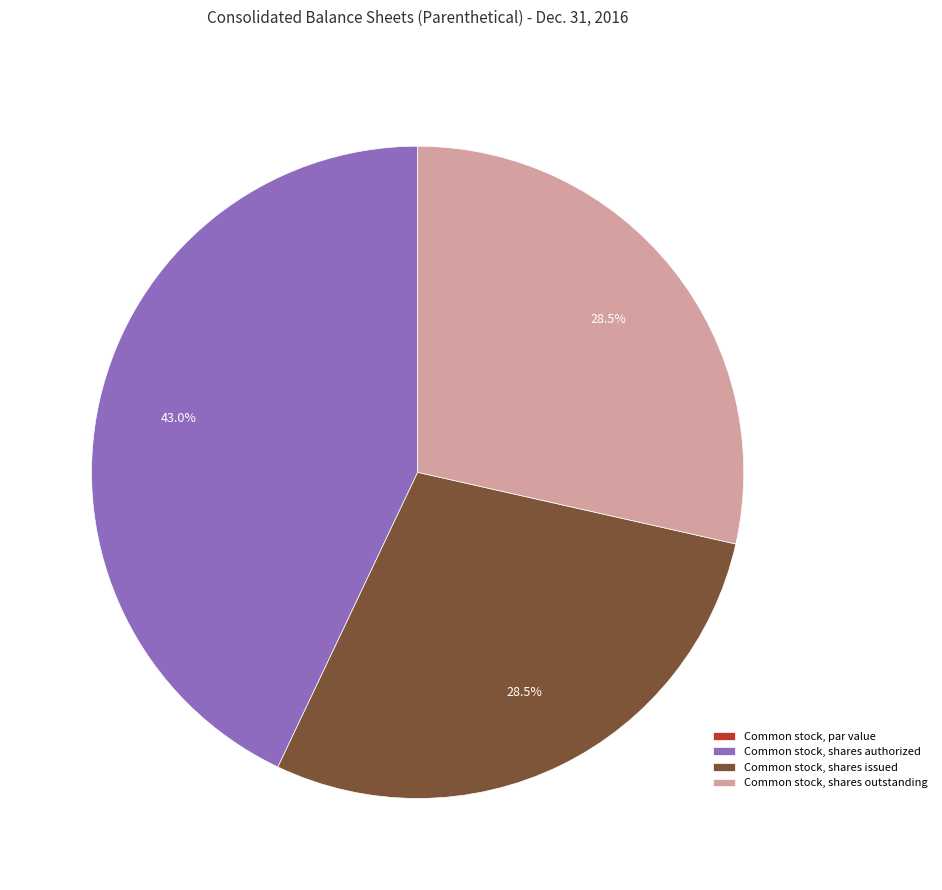

Is Common stock, shares outstanding the majority of the pie?

No